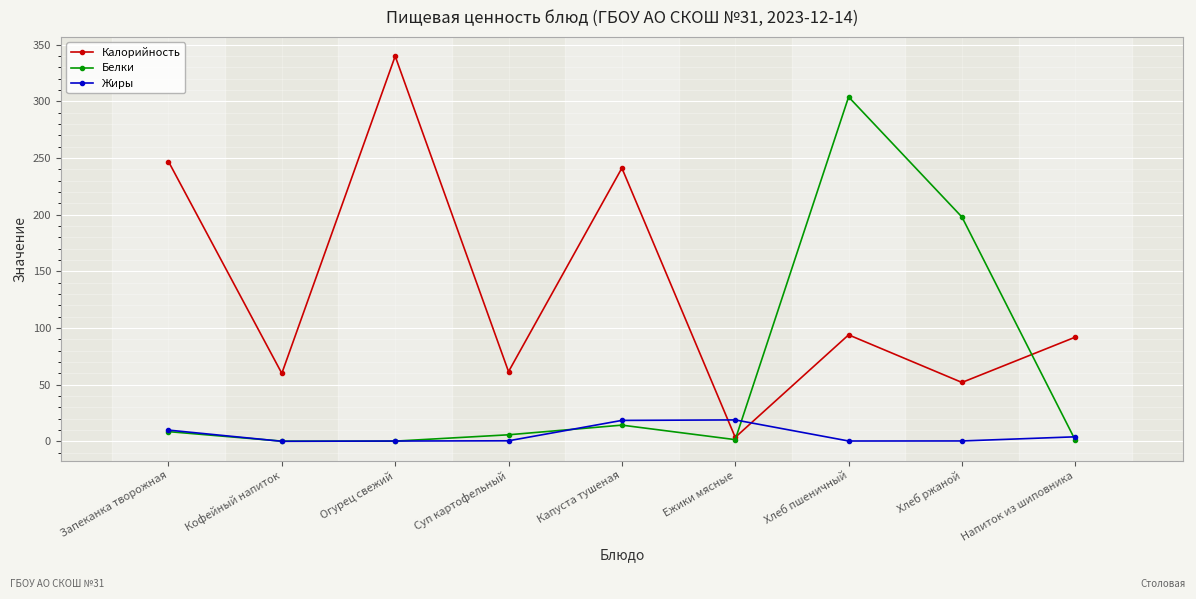

In Калорийность, how many points are lower than both neighbors (excluding endpoints)?

4